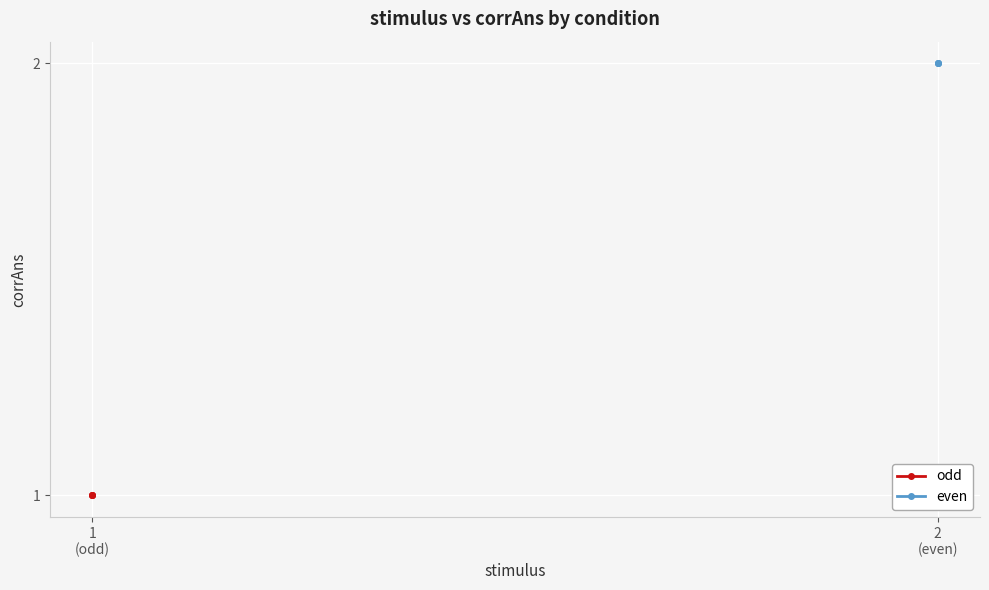

Is it true that odd equals 1 at 1
(odd)?

True